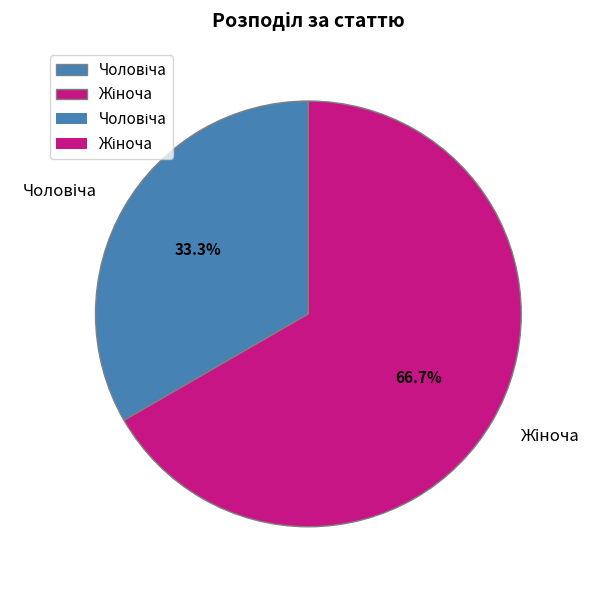

Is there a majority slice in this chart?

Yes